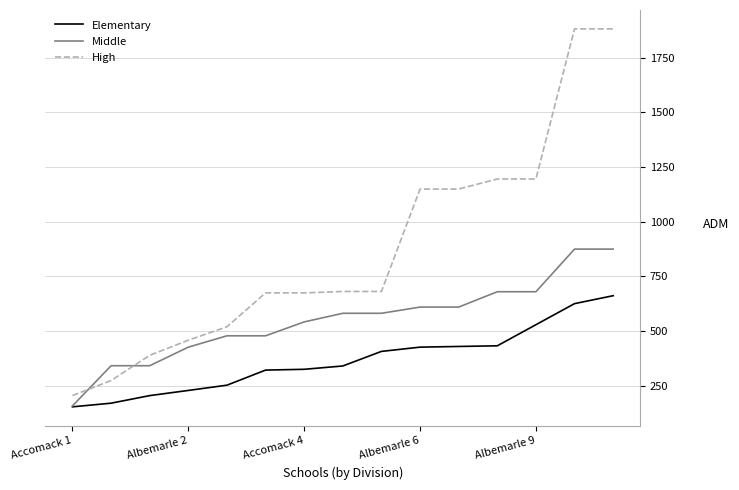

List the series in order of their overall mean, highest first.

High, Middle, Elementary